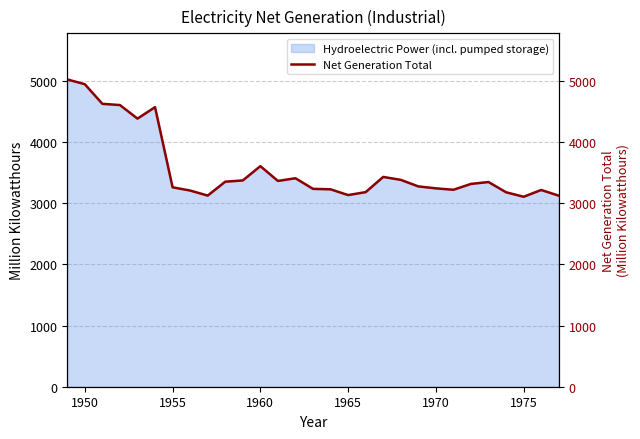

The Hydroelectric Power (incl. pumped storage) series shows 5724.0 at 1960. True or false?

False